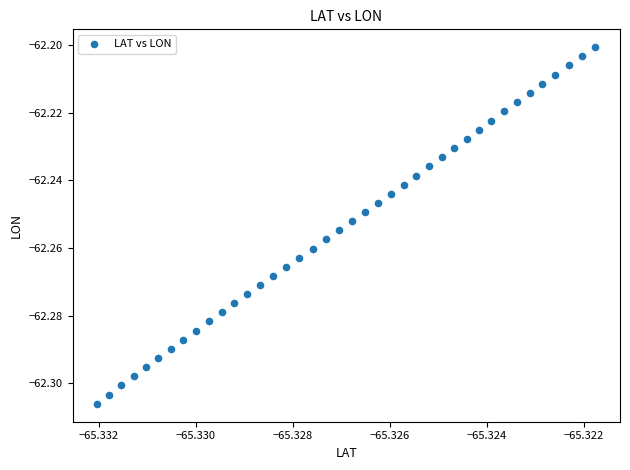

Count the number of points in this scatter plot.

40